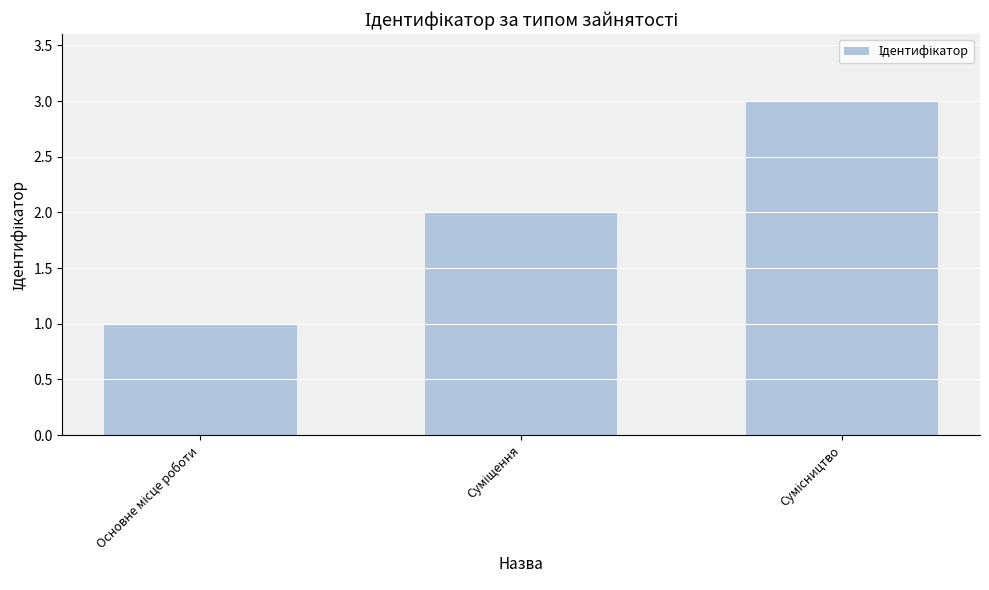

Count the values in the range 1 to 3.

3